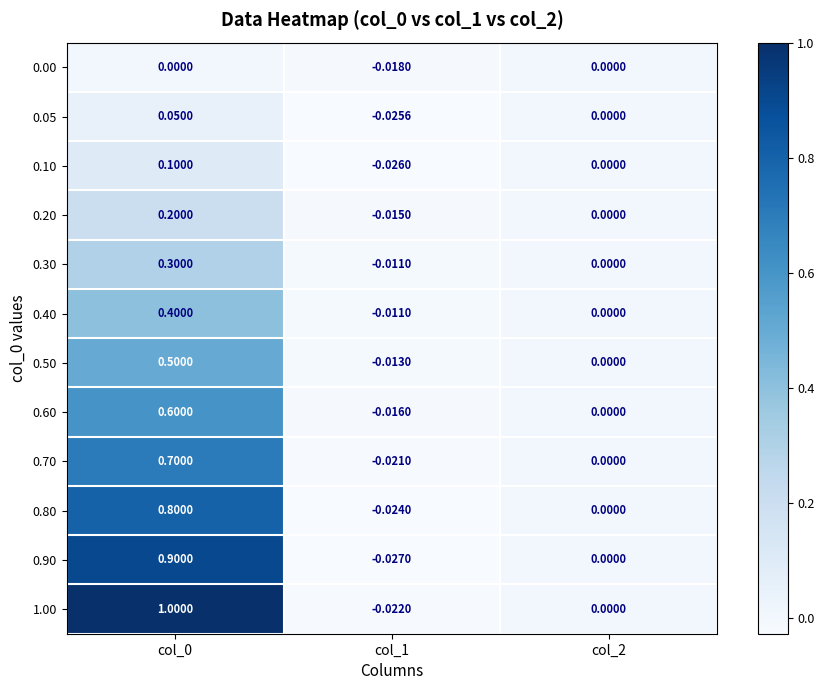

How many distinct data groups are displayed?

12